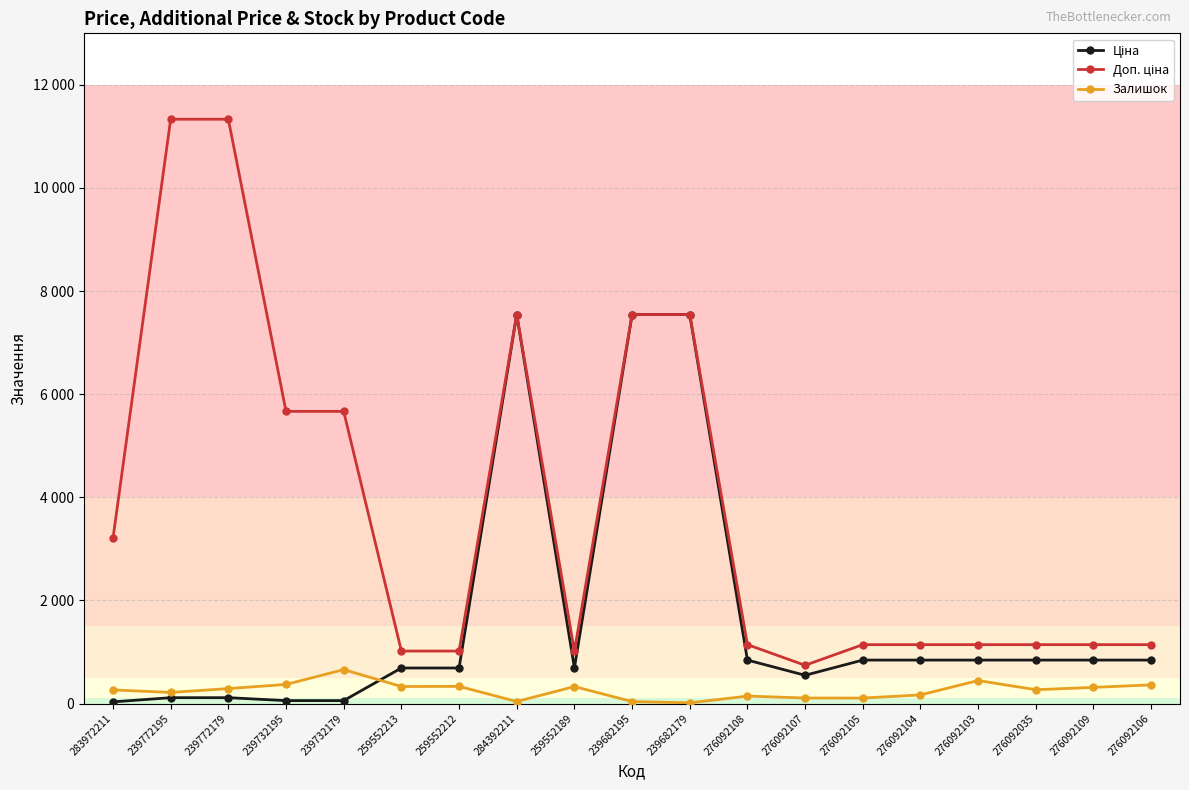

Does the chart have visible grid lines?

Yes